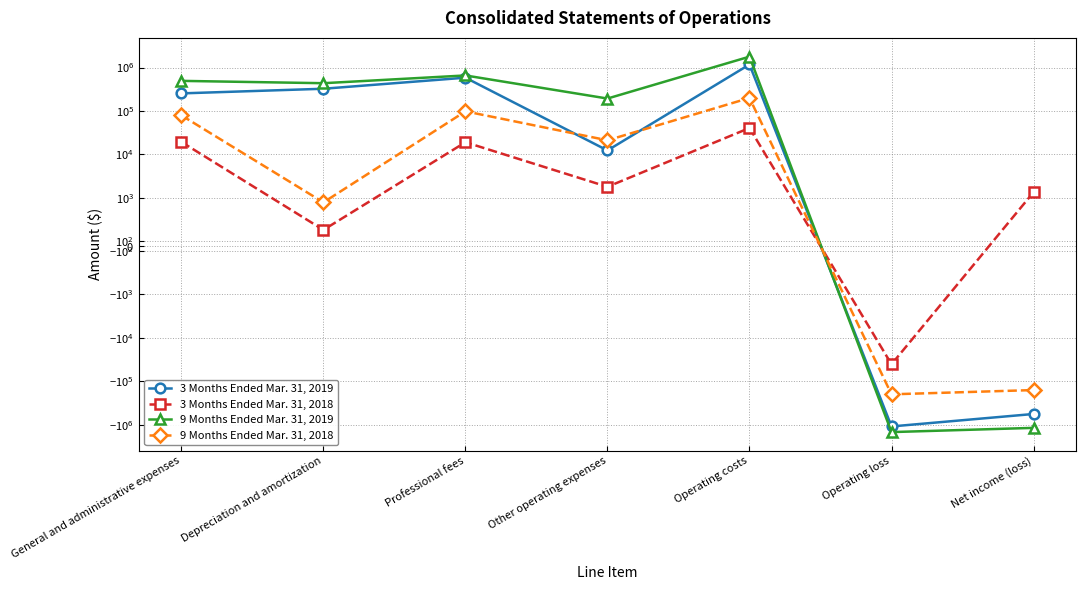

Which series changed the most between Other operating expenses and Operating costs?

9 Months Ended Mar. 31, 2019